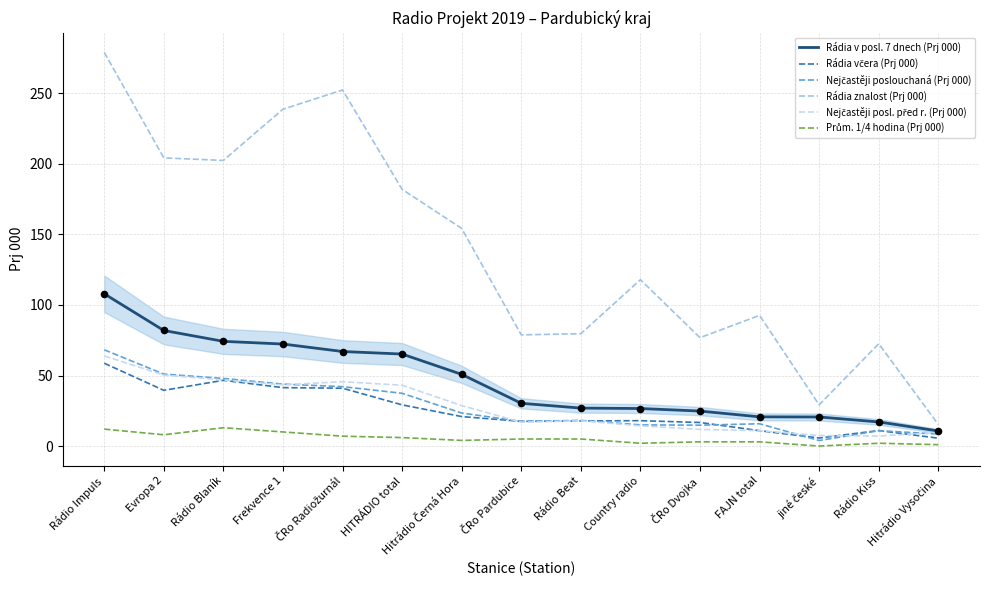

At which category is the sum across all series the highest?

Rádio Impuls